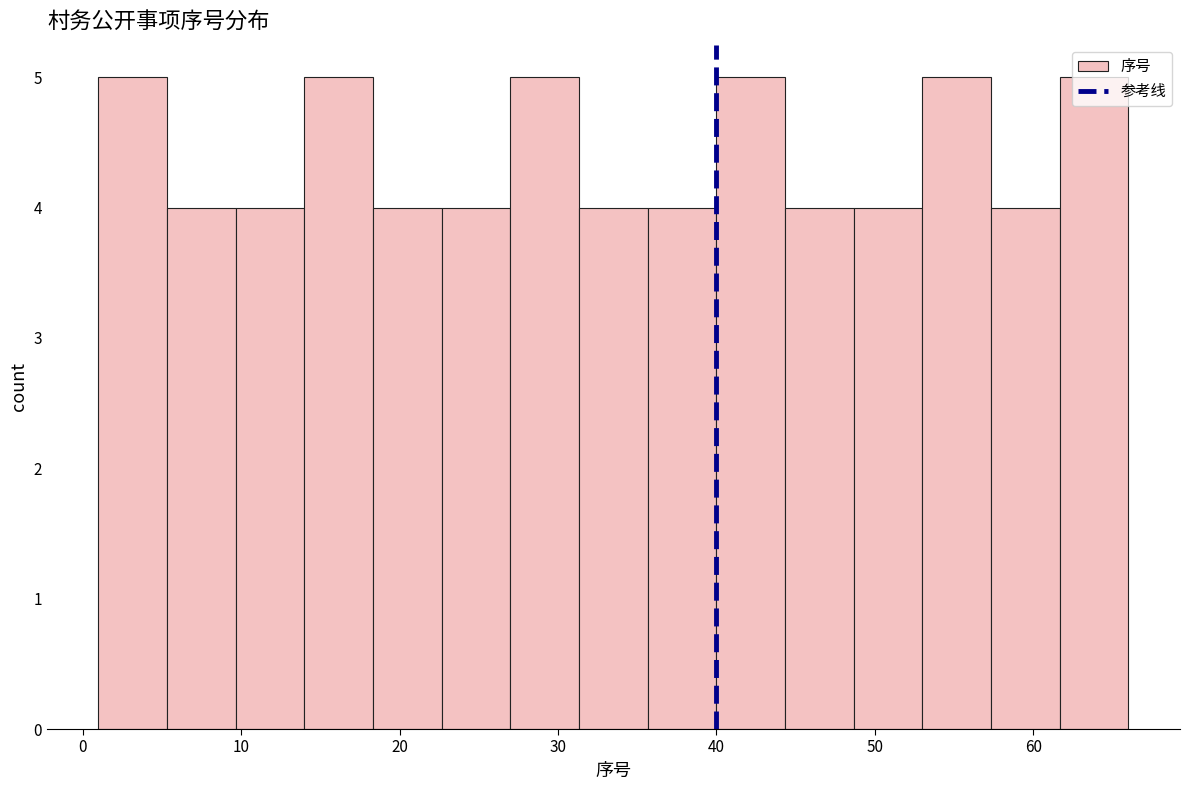

Reading left to right, list every bar in this chart as the range it spans on the x-axis followed by its height. Neither the bar edges nor the heights are printed on the chart, so give them approximately, as read against the axes.

1 to 5: 5
5 to 10: 4
10 to 14: 4
14 to 18: 5
18 to 23: 4
23 to 27: 4
27 to 31: 5
31 to 36: 4
36 to 40: 4
40 to 44: 5
44 to 49: 4
49 to 53: 4
53 to 57: 5
57 to 62: 4
62 to 66: 5